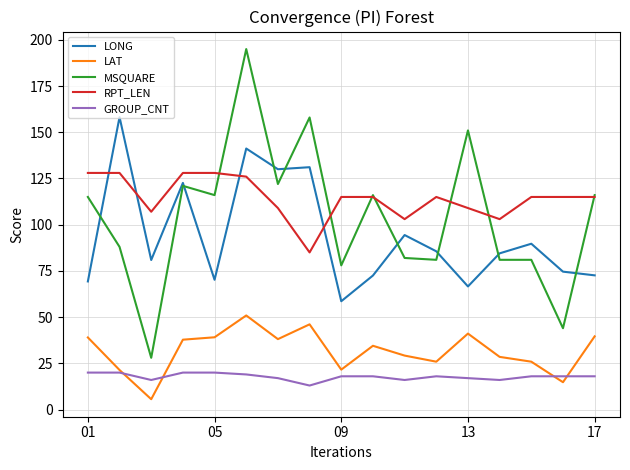

What is the average value of the LONG series?

94.3